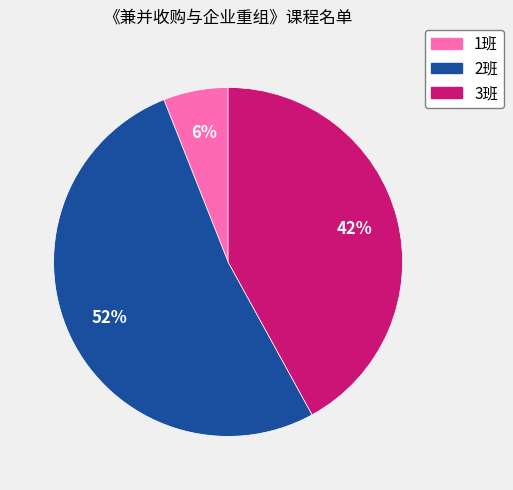

The 1班 slice represents 14% of the pie. True or false?

False